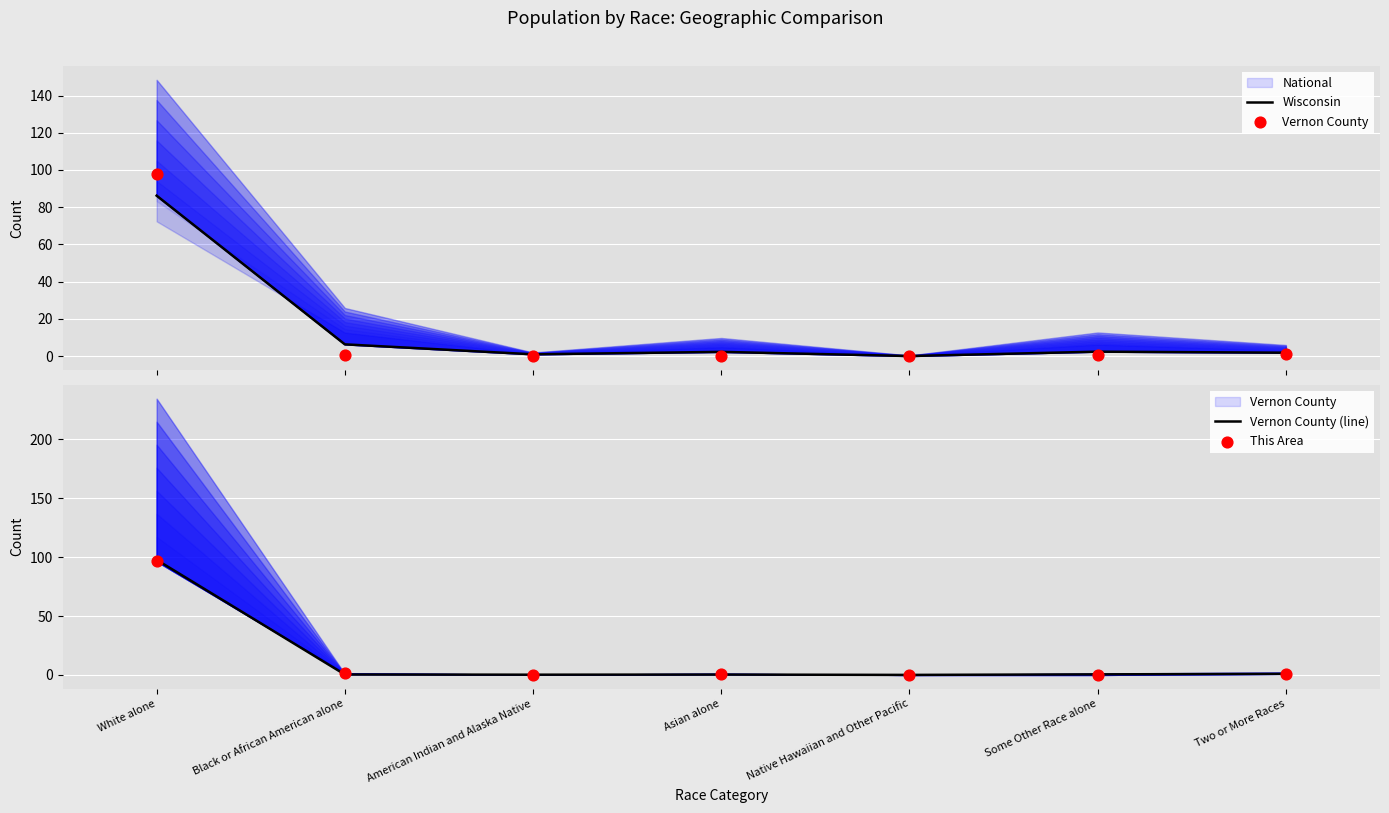

Which series reaches the minimum Y coordinate?

This Area